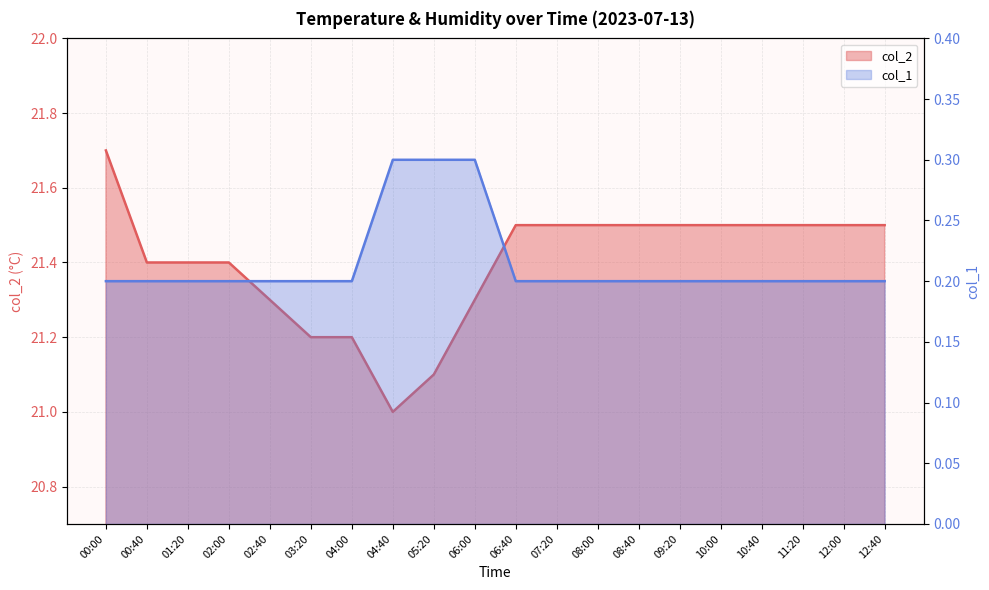

Where is col_1 nearest to the value 0?

00:00